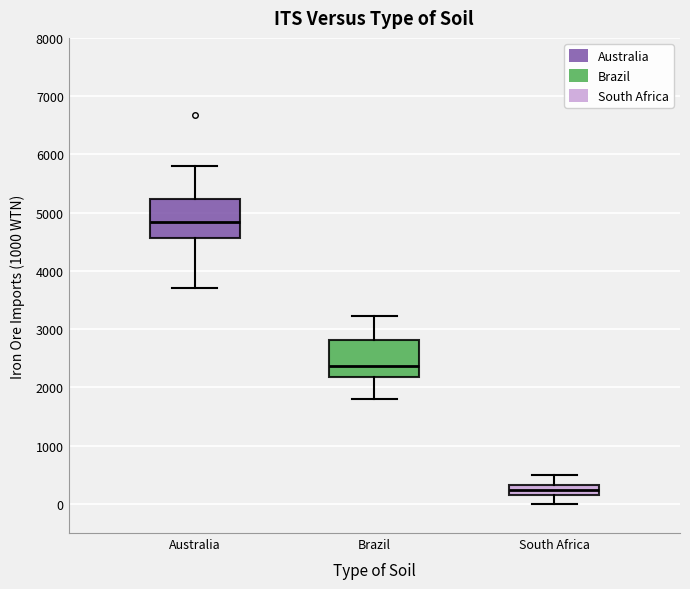

Where does the lower whisker of the box for South Africa end on the y-axis? The values are not printed on the chart, so give them approximately, as read against the axis.

0